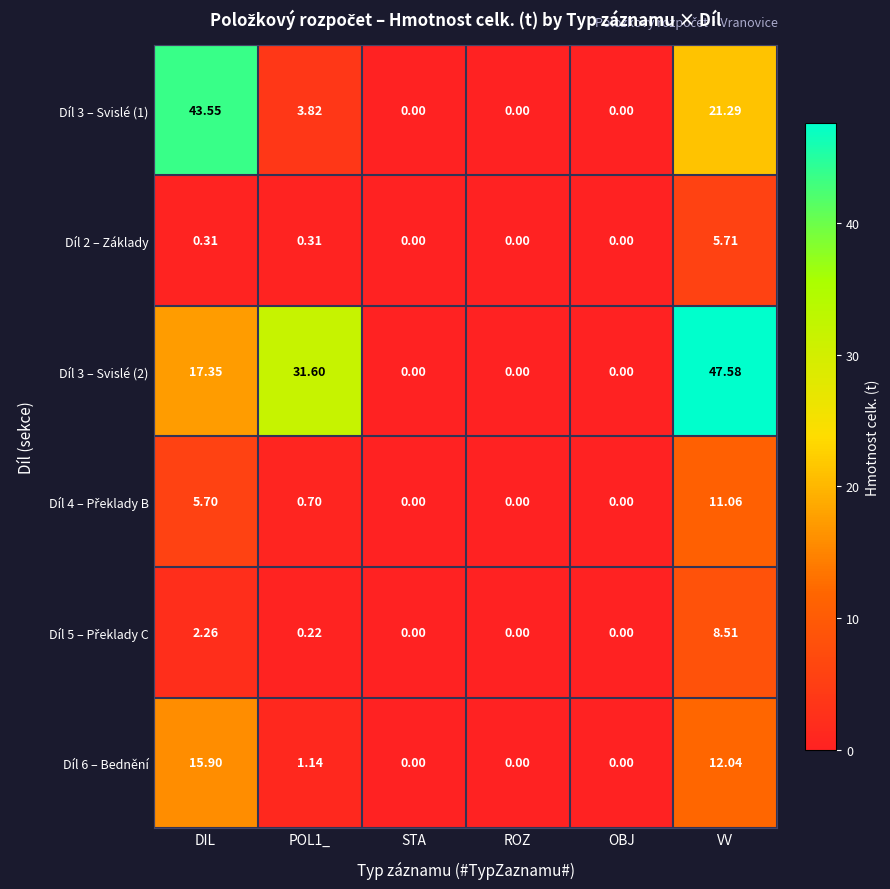

At which label is Díl 3 – Svislé (1) closest to 21?

VV